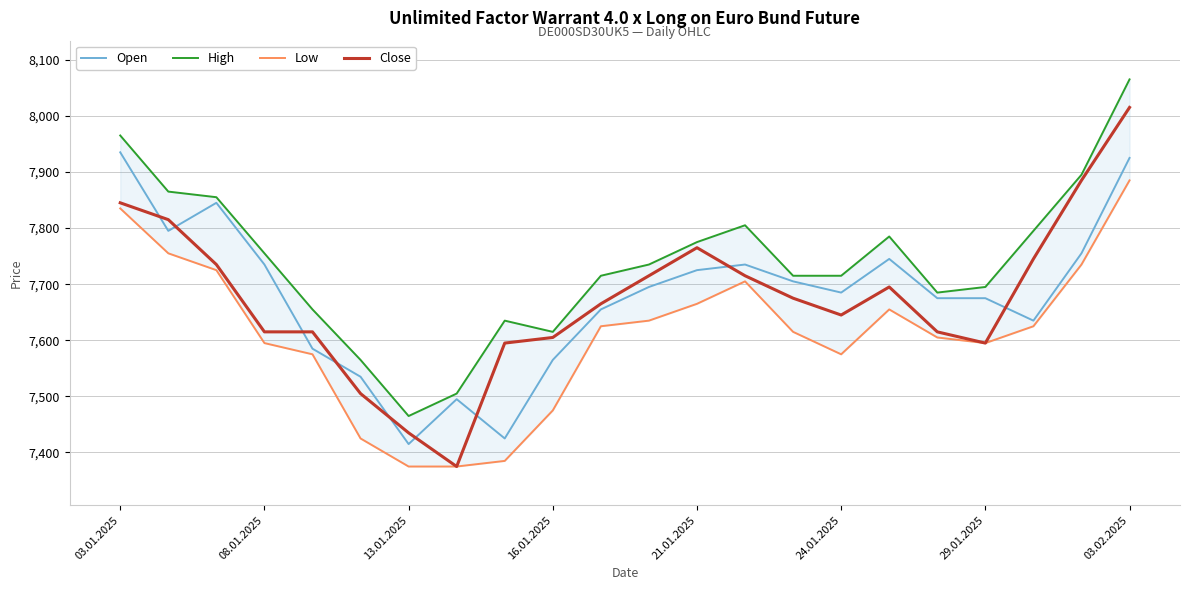

Reading left to right, what are all the values shown in this chart?

Open: 7935	7795	7845	7735	7585	7535	7415	7495	7425	7565	7655	7695	7725	7735	7705	7685	7745	7675	7675	7635	7755	7925
High: 7965	7865	7855	7755	7655	7565	7465	7505	7635	7615	7715	7735	7775	7805	7715	7715	7785	7685	7695	7795	7895	8065
Low: 7835	7755	7725	7595	7575	7425	7375	7375	7385	7475	7625	7635	7665	7705	7615	7575	7655	7605	7595	7625	7735	7885
Close: 7845	7815	7735	7615	7615	7505	7435	7375	7595	7605	7665	7715	7765	7715	7675	7645	7695	7615	7595	7745	7885	8015